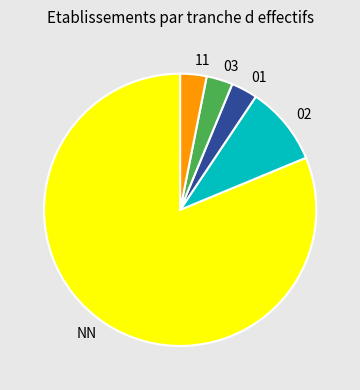

Is the sum of 11 and 03 greater than half?

No